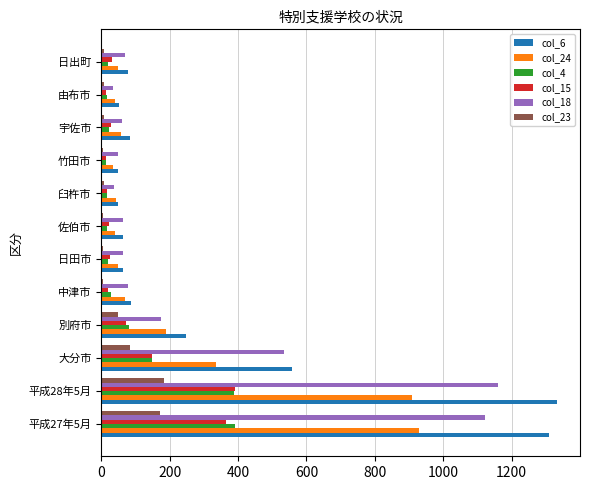

How many distinct data groups are displayed?

6